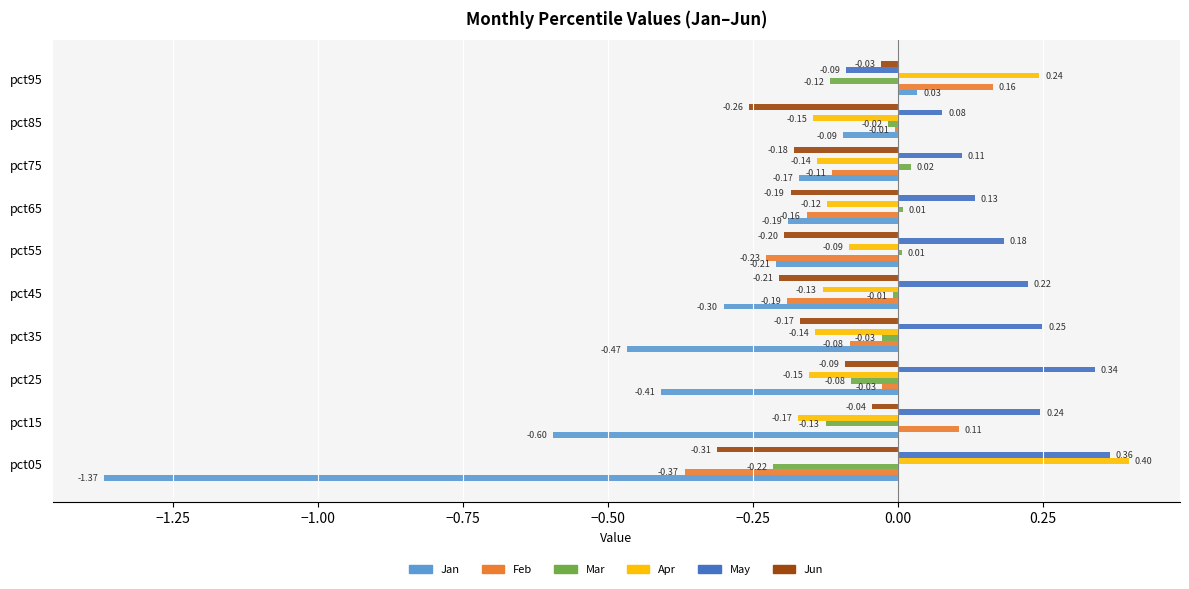

Which series has the widest spread of values?

Jan